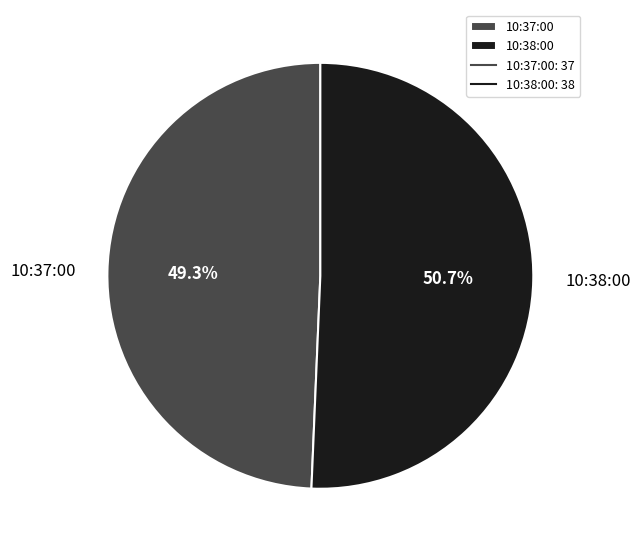

Approximately how many times larger is the value at 10:37:00 compared to 10:38:00?

1.0